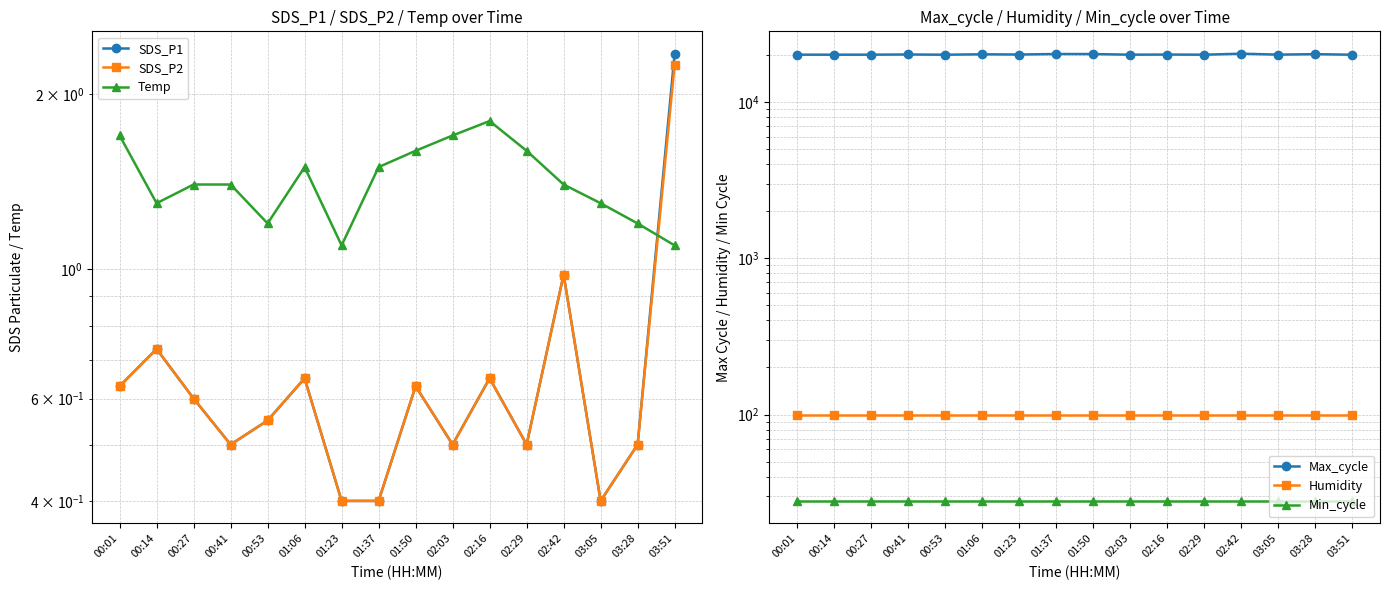

Is this an area chart (filled region under the line)?

No